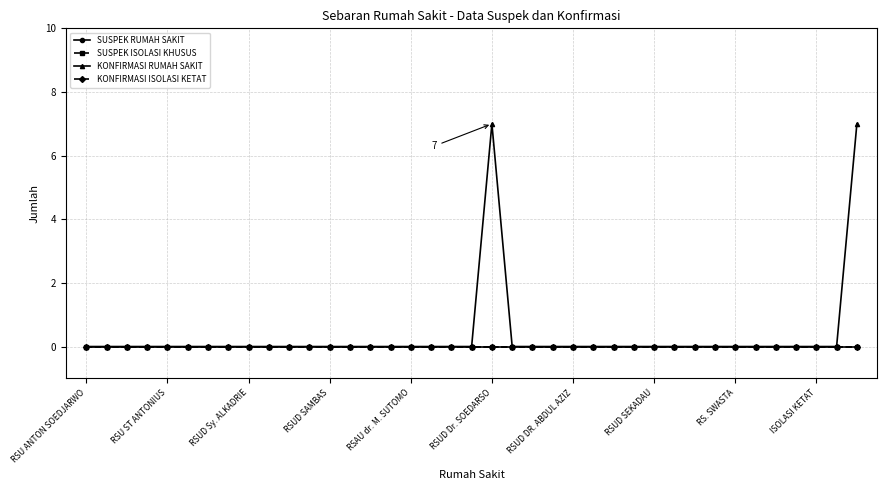

Rank the series by their maximum value, from highest to lowest.

KONFIRMASI RUMAH SAKIT, SUSPEK RUMAH SAKIT, SUSPEK ISOLASI KHUSUS, KONFIRMASI ISOLASI KETAT